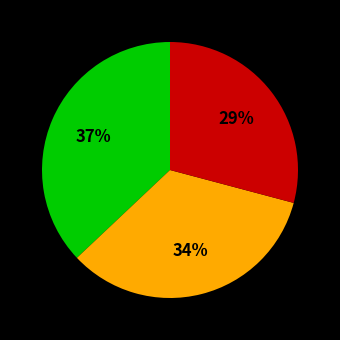

To the nearest percent, what is the average slice percentage?

33%